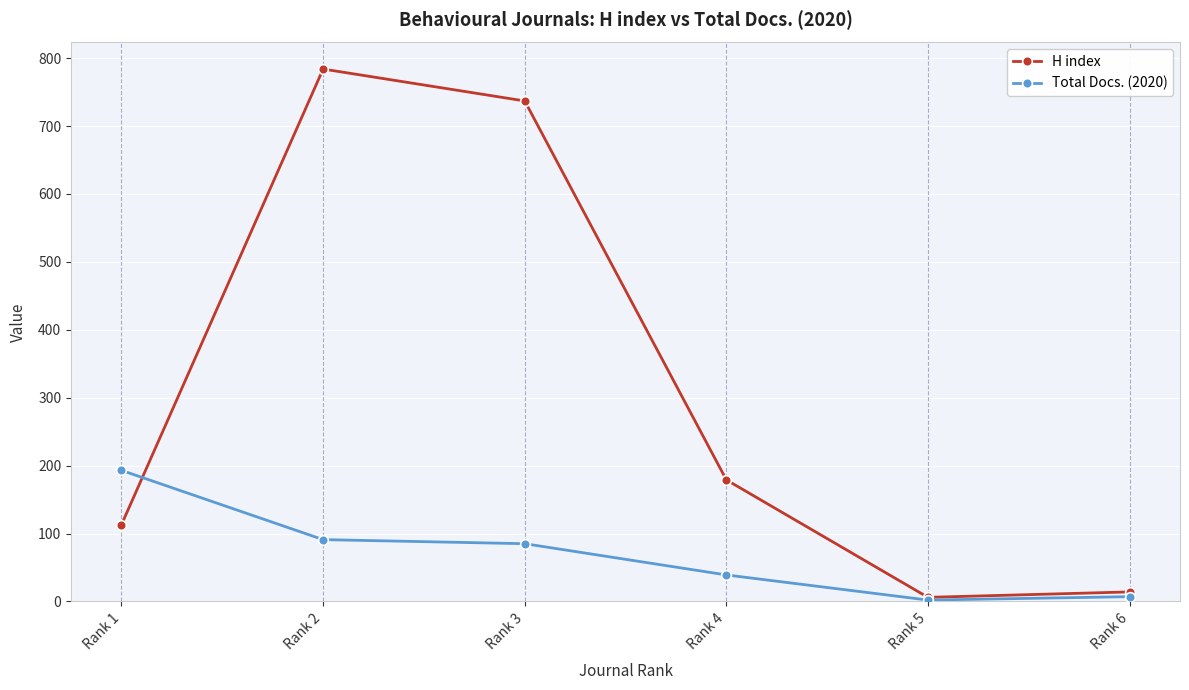

How many lines are shown in the chart?

2